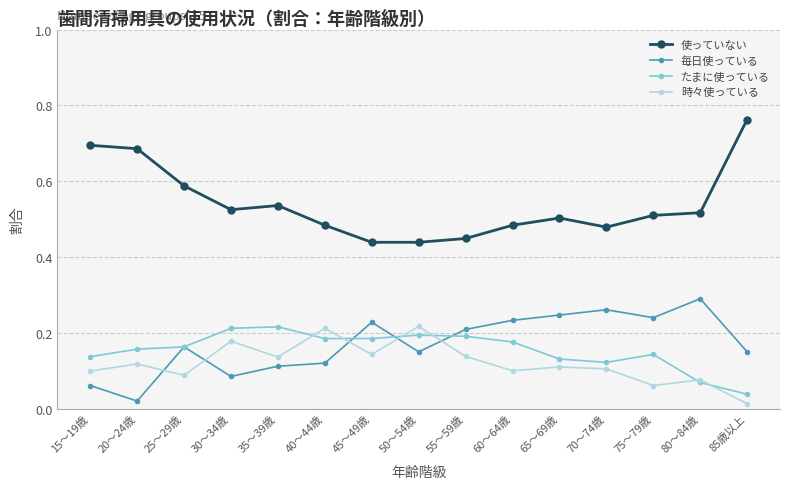

Which series has the largest range (max minus min)?

使っていない